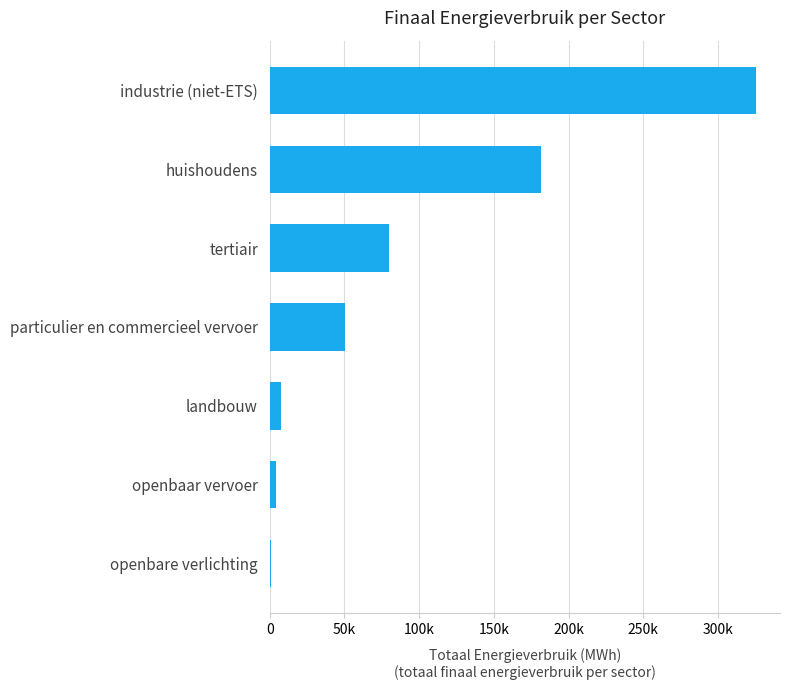

How many values are below 50578?

3